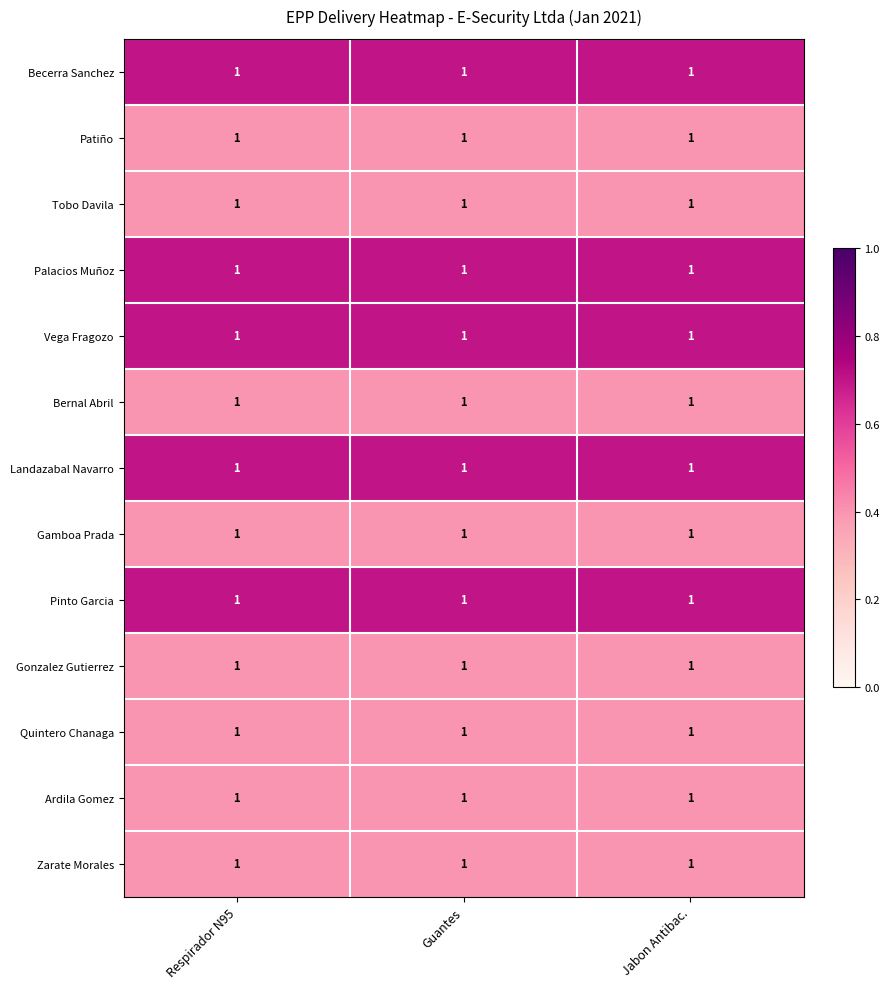

Count the number of data series in this chart.

13